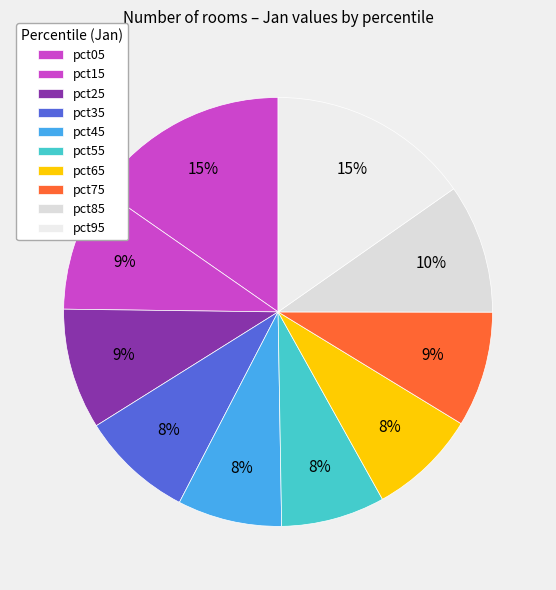

To the nearest percent, what is the difference between the largest and smallest slice percentages?

7%